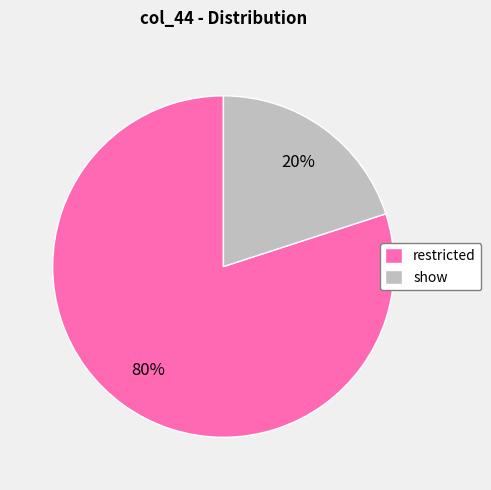

What percentage is the restricted slice, to the nearest percent?

80%